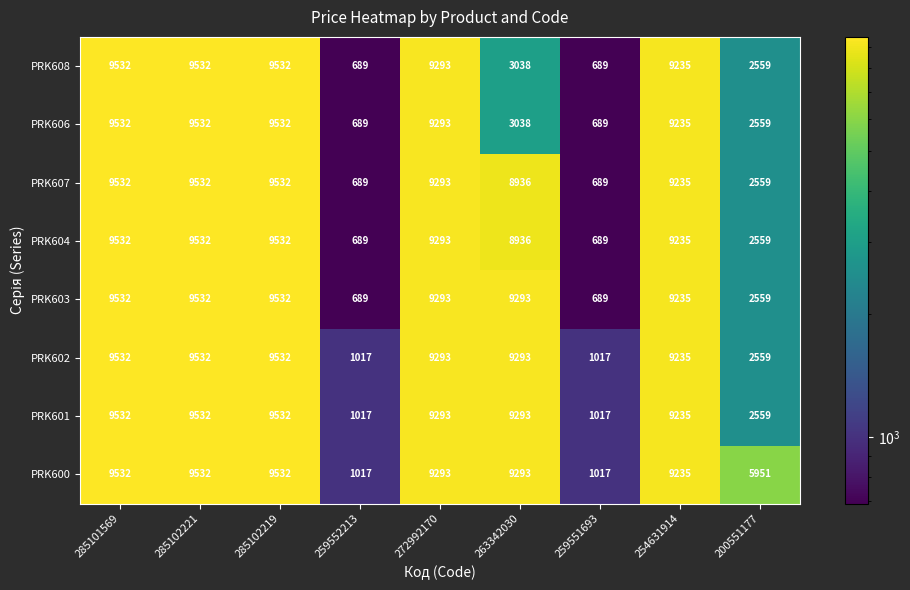

What is the difference between the maximum and minimum values in the PRK607 series?

8843